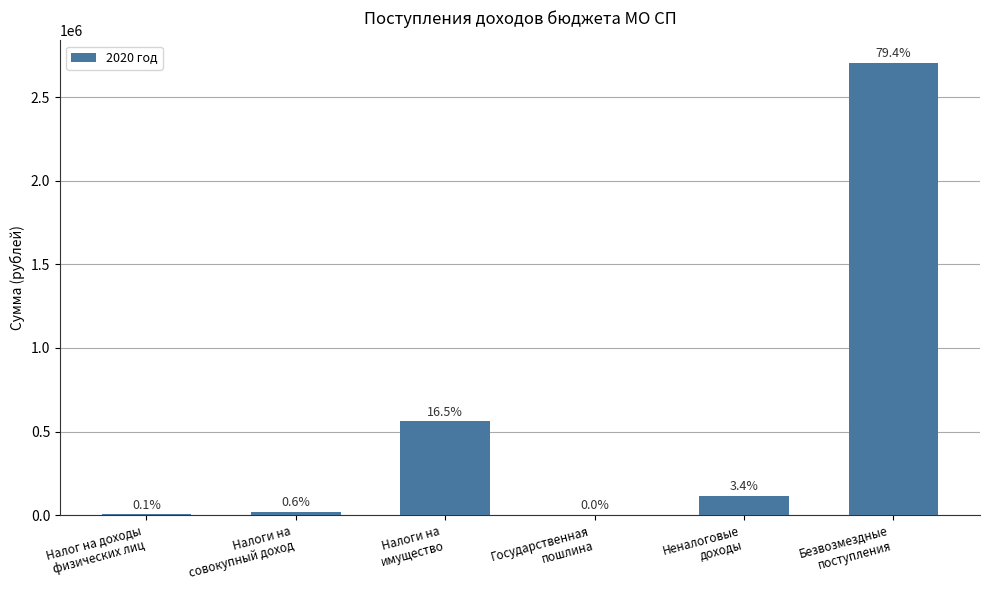

Rank the categories by value from lowest to highest.

Государственная
пошлина, Налог на доходы
физических лиц, Налоги на
совокупный доход, Неналоговые
доходы, Налоги на
имущество, Безвозмездные
поступления